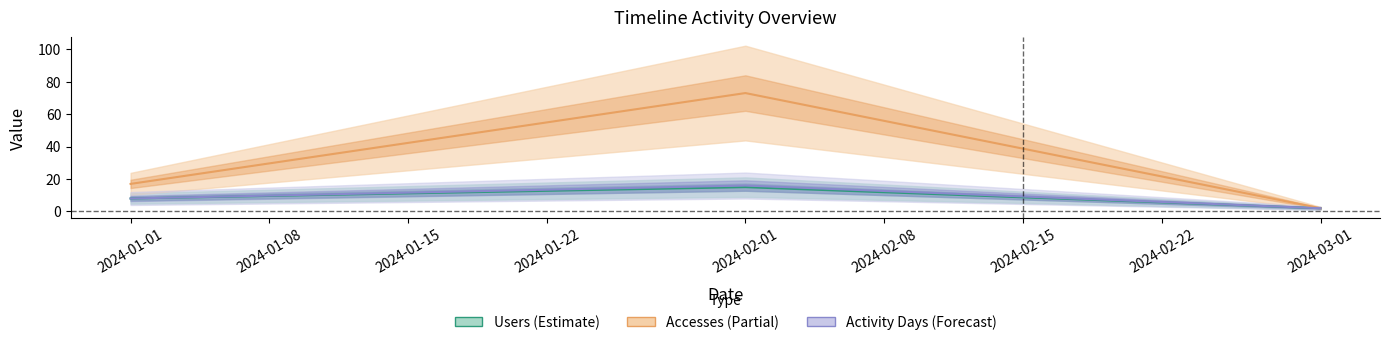

Reading left to right, extract all data points from this chart.

Users: 8	15	2
Accesses: 17	73	2
Activity Days: 8	16	2